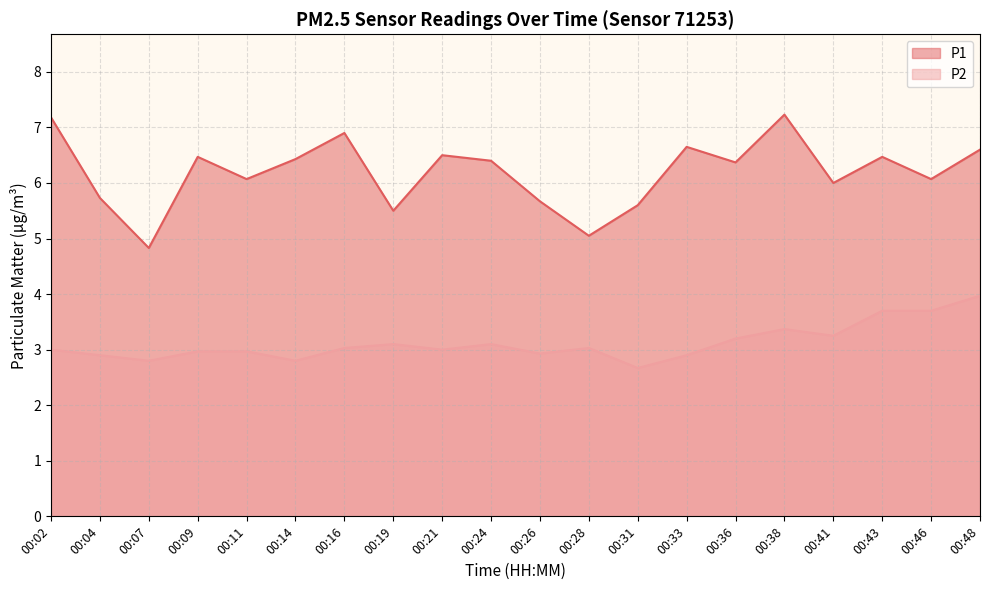

Which series changed the most between 00:02 and 00:31?

P1